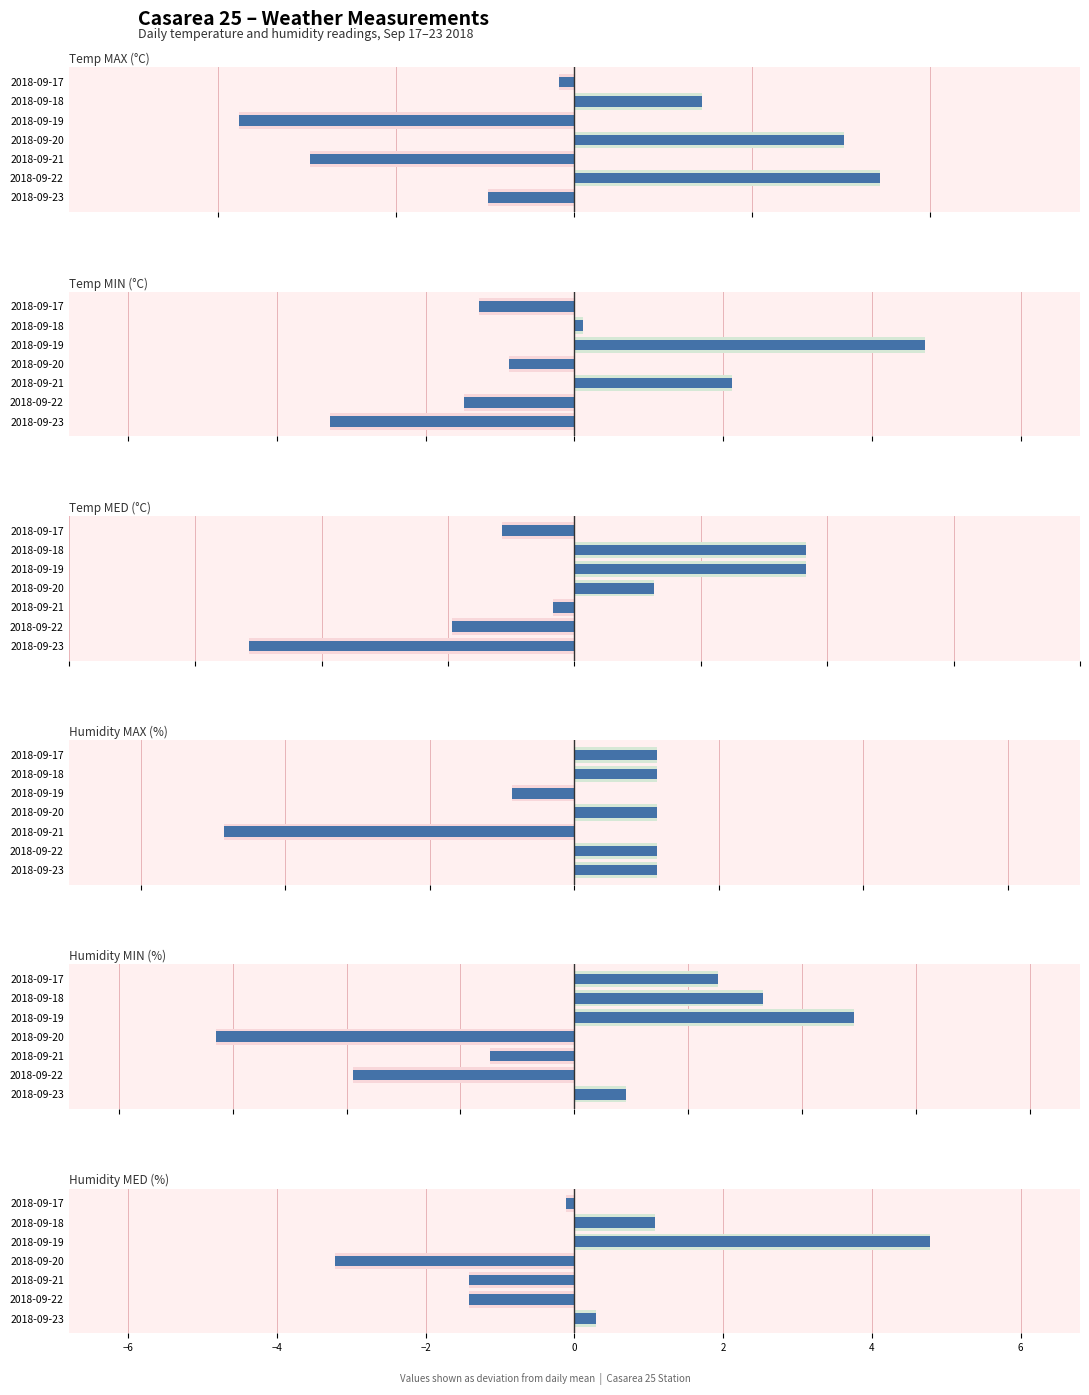

The value of Humidity MED (%) at 2018-09-19 is 6.3. True or false?

False